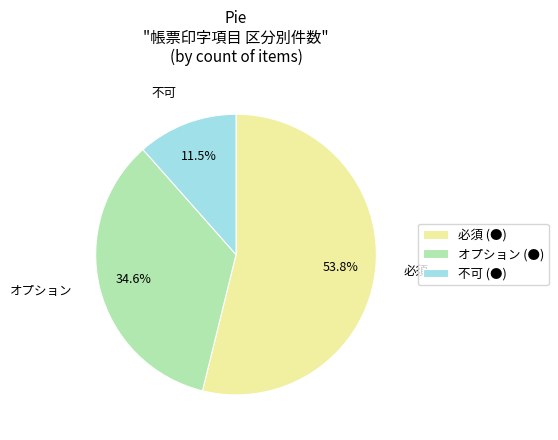

What is the ratio of the value at オプション (●) to the value at 不可 (●)?

3.0